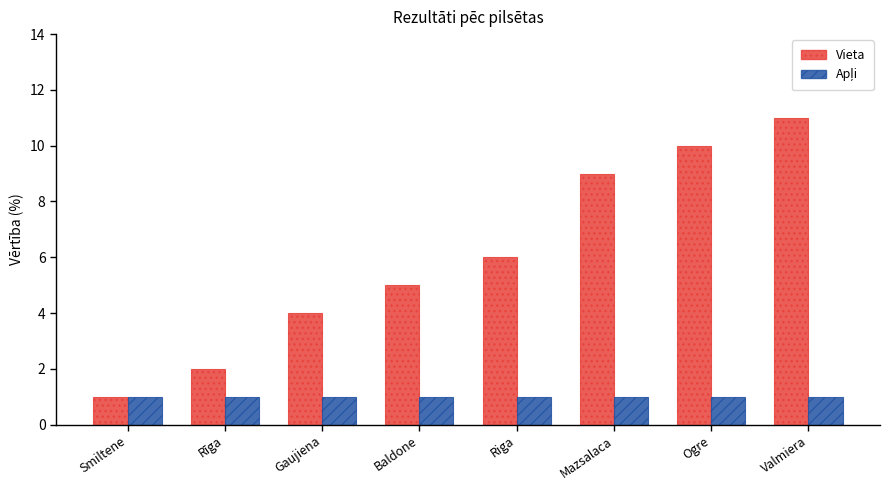

Count the number of categories in the chart.

8